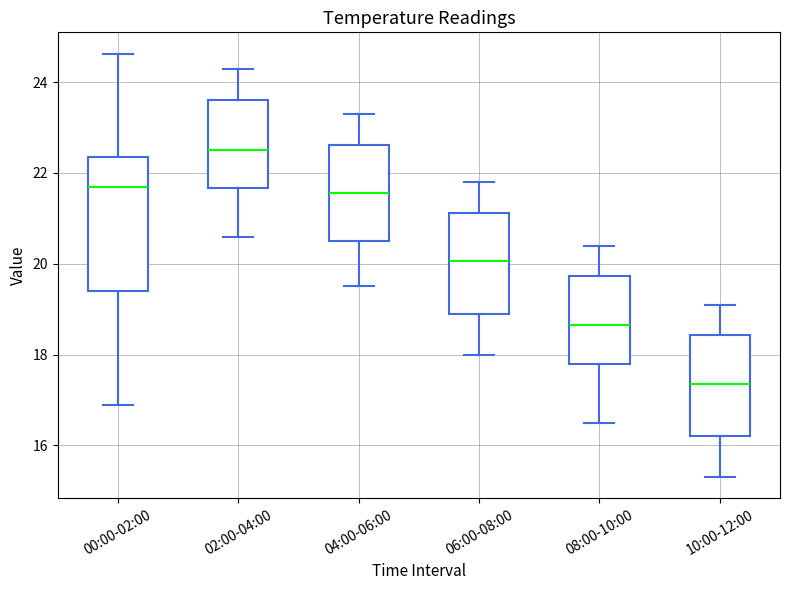

Where does the upper whisker of the box for 04:00-06:00 end on the y-axis? The values are not printed on the chart, so give them approximately, as read against the axis.

23.4